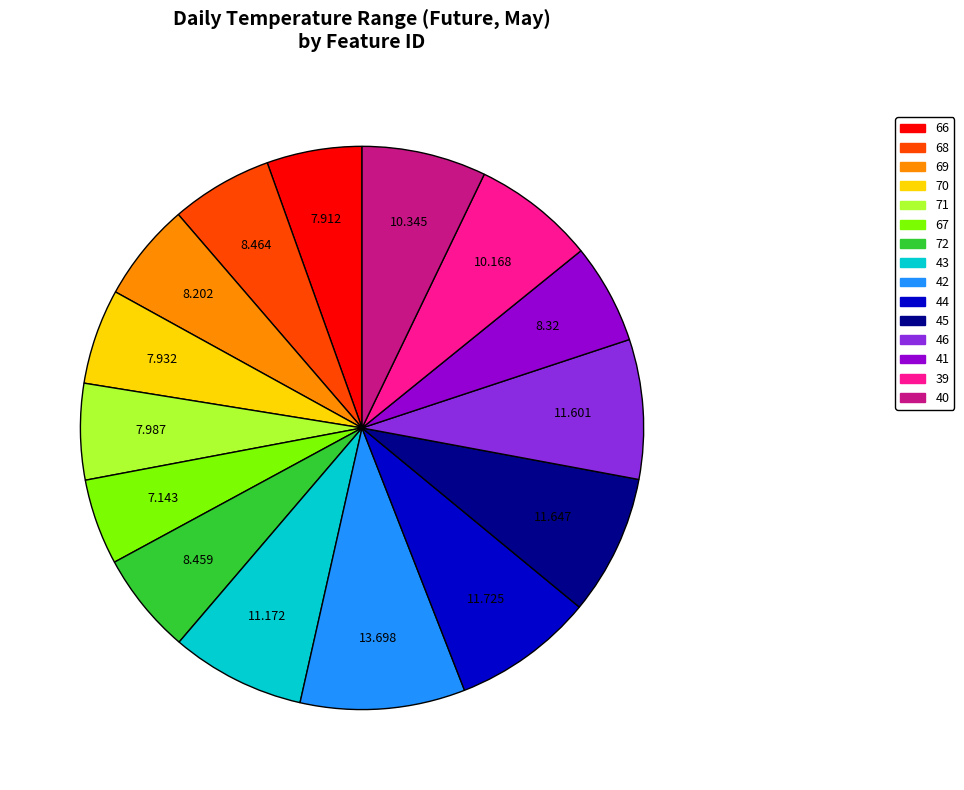

Is the sum of 42 and 71 greater than half?

No